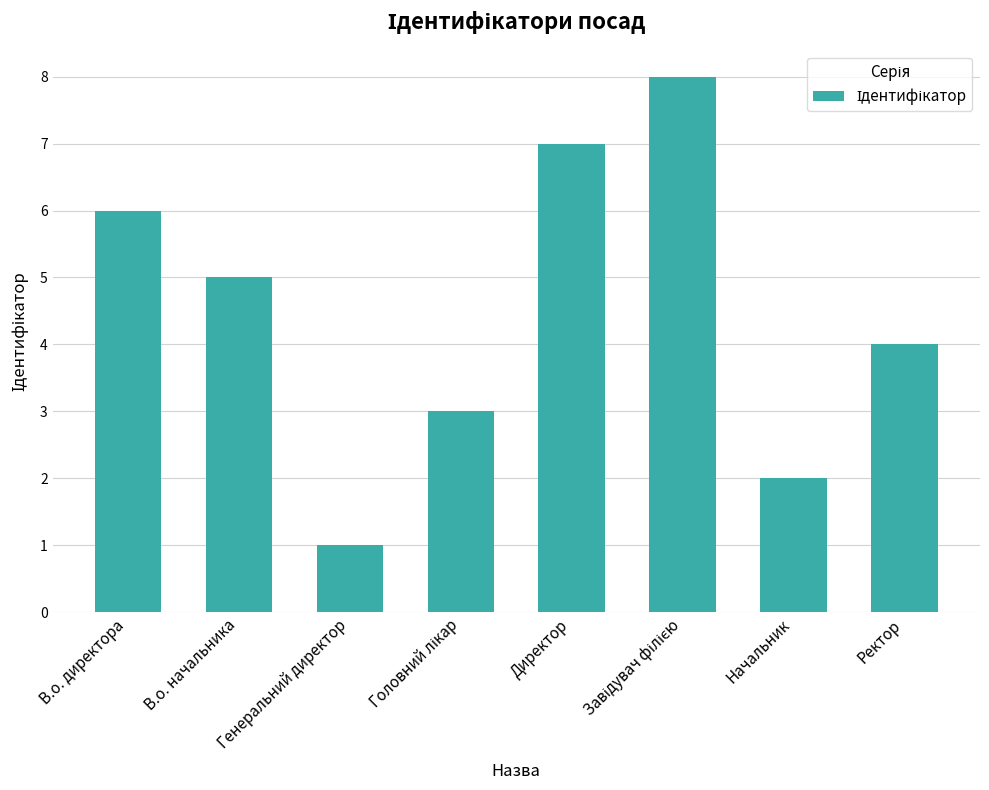

What is the approximate value at В.о. начальника?

5